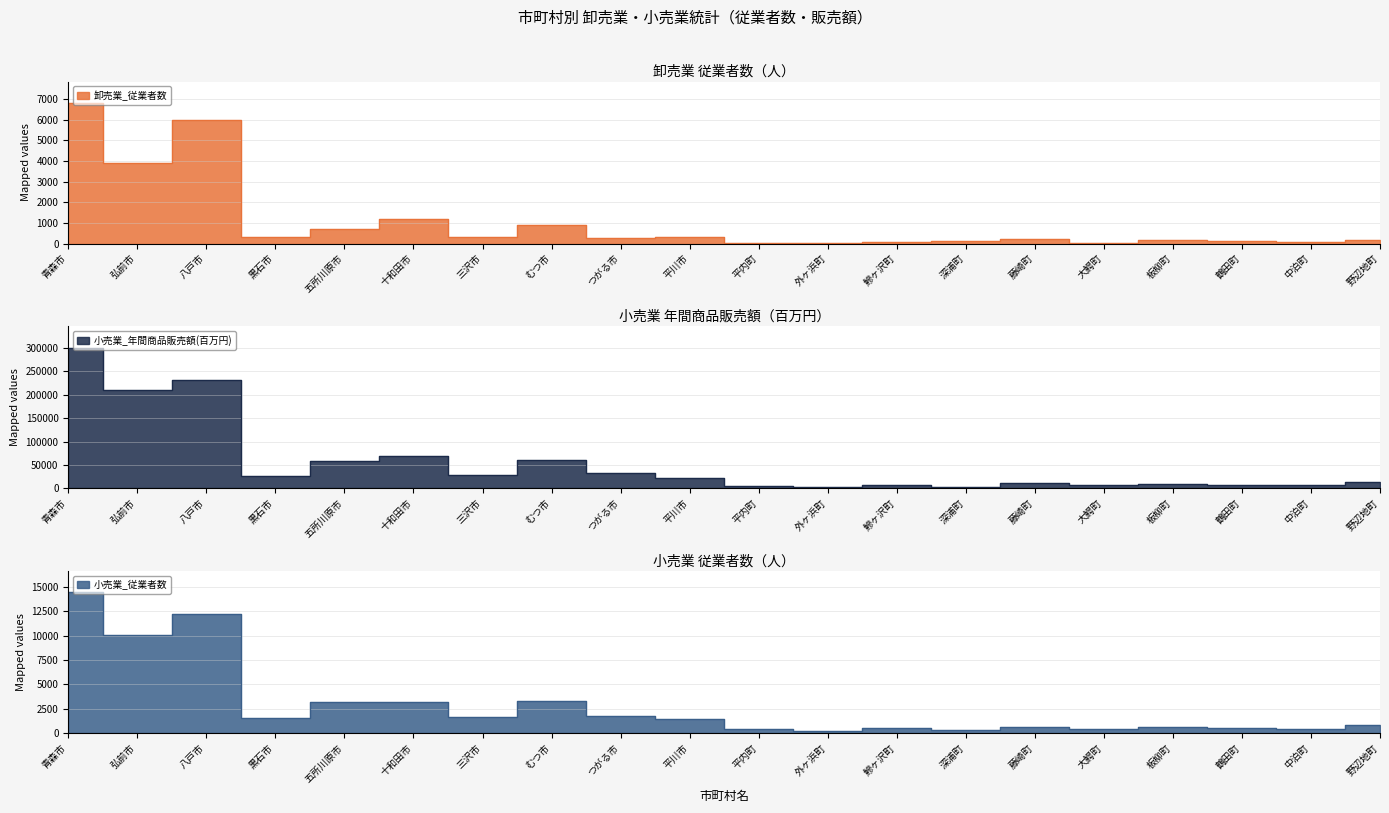

How many interior local valleys does the 小売業_年間商品販売額(百万円) series have?

7